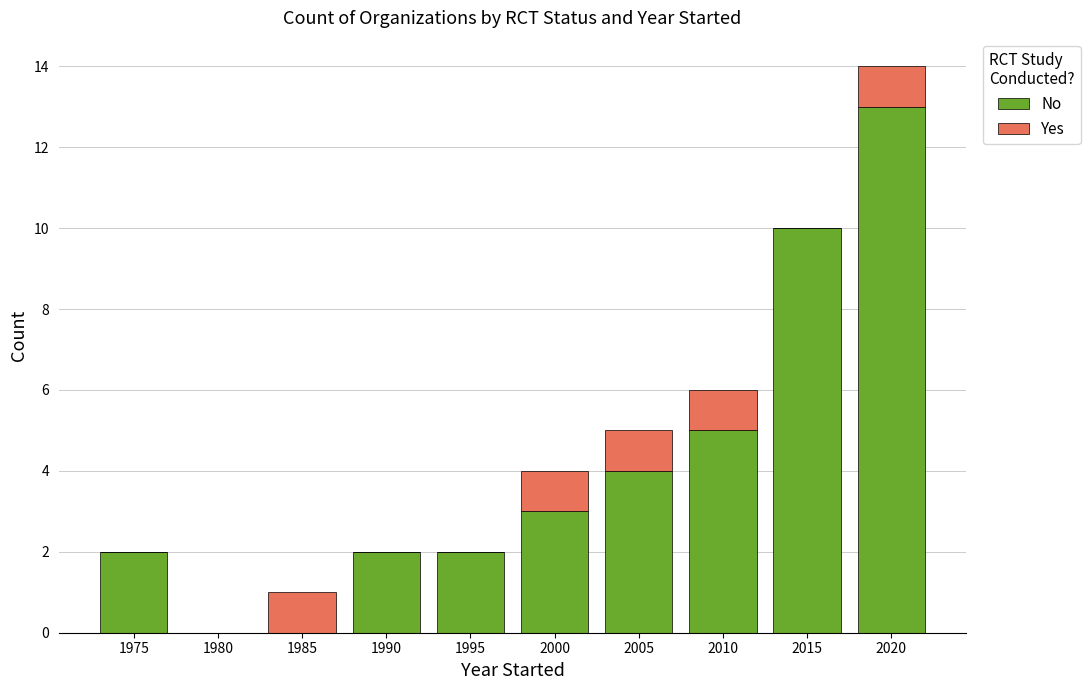

What are all the series names shown in the legend?

No, Yes